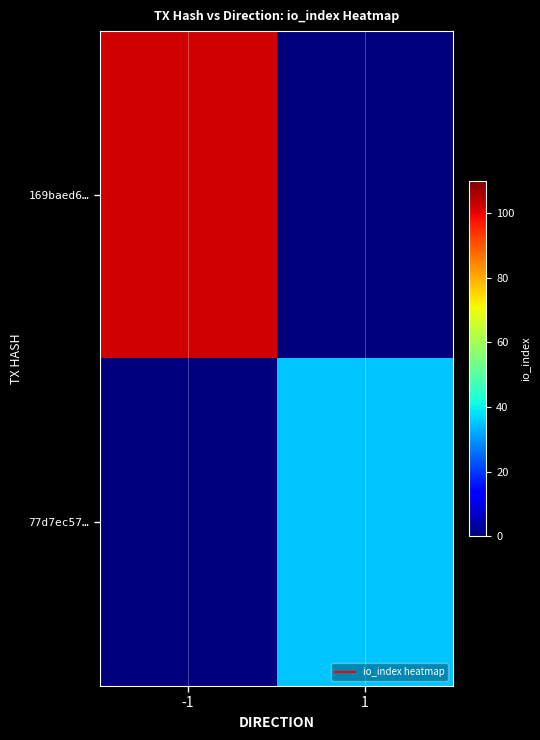

How many data points does each series have?

2